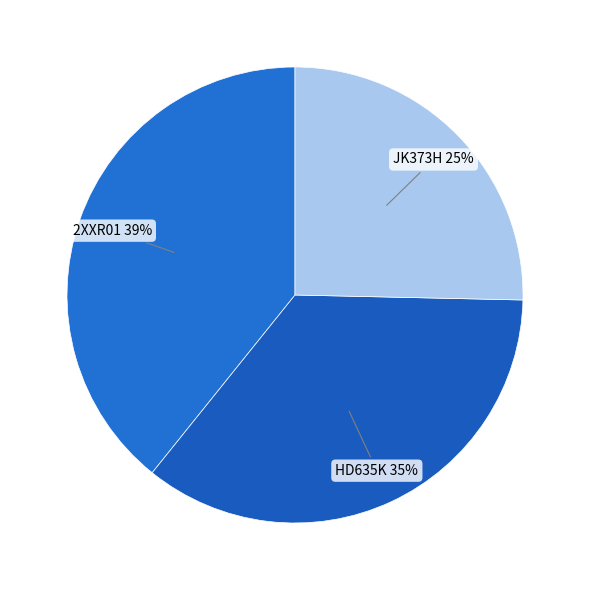

To the nearest percent, what is the difference between the largest and smallest slice percentages?

14%